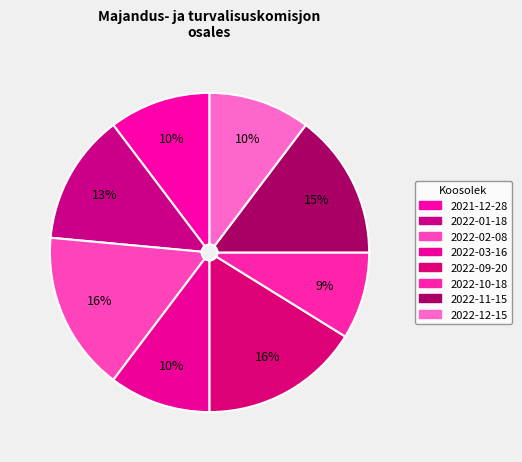

What percentage is NOT represented by 2022-10-18?

91.2%